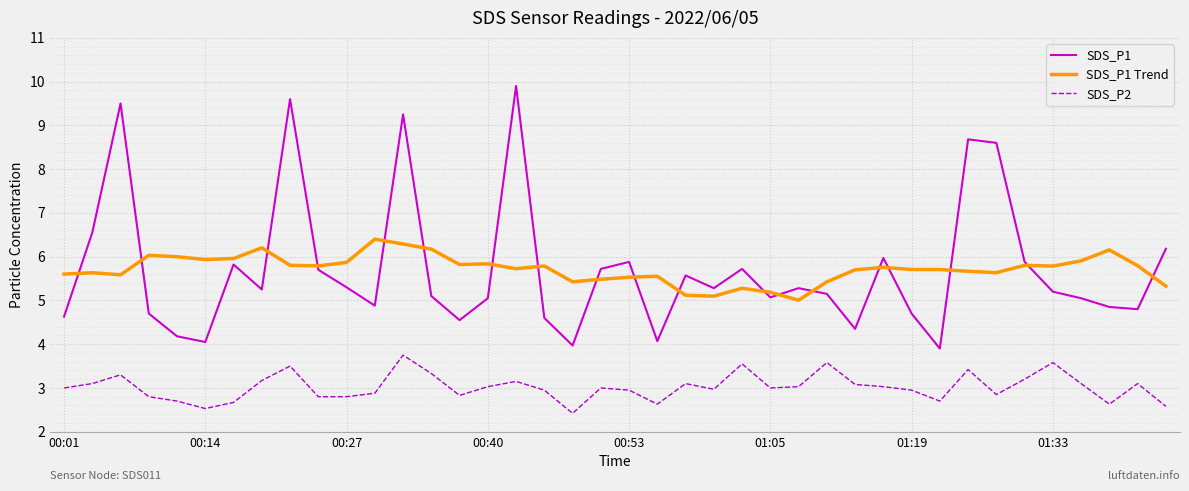

What is the maximum value shown in the chart?

9.9